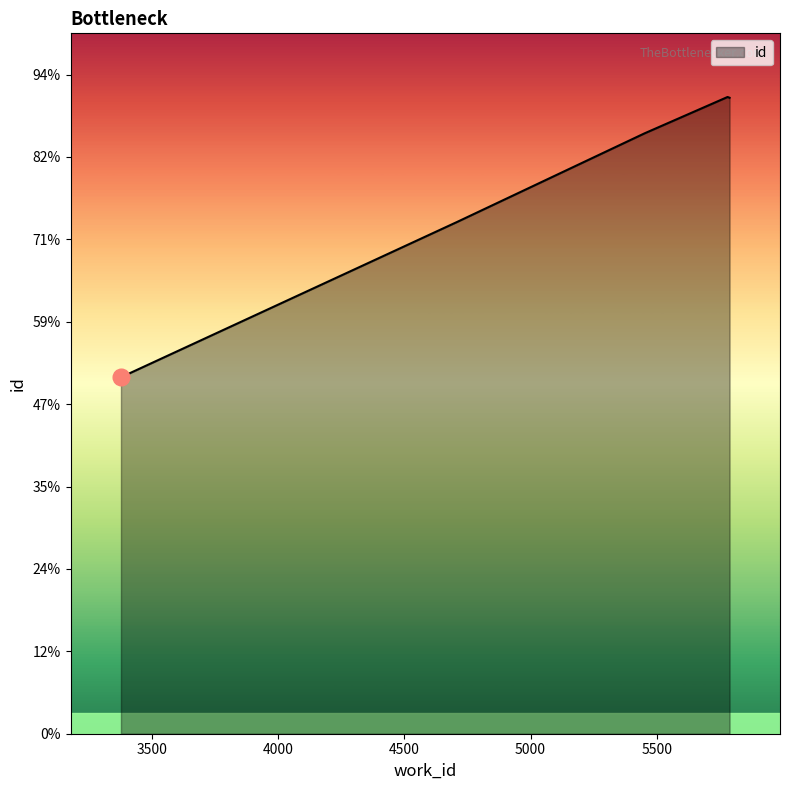

What is the sum of all values?

66542